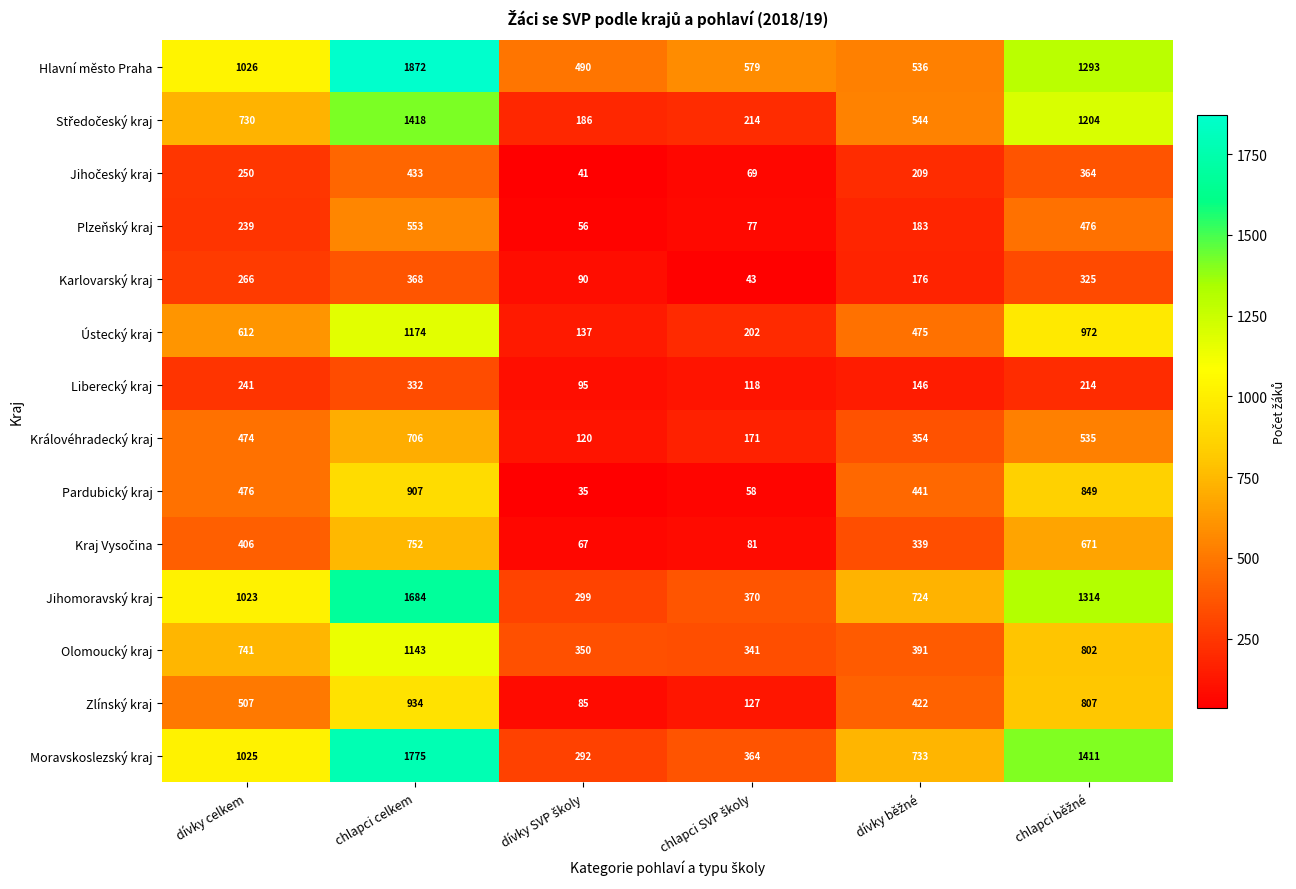

At how many categories does at least one series exceed 581?

4